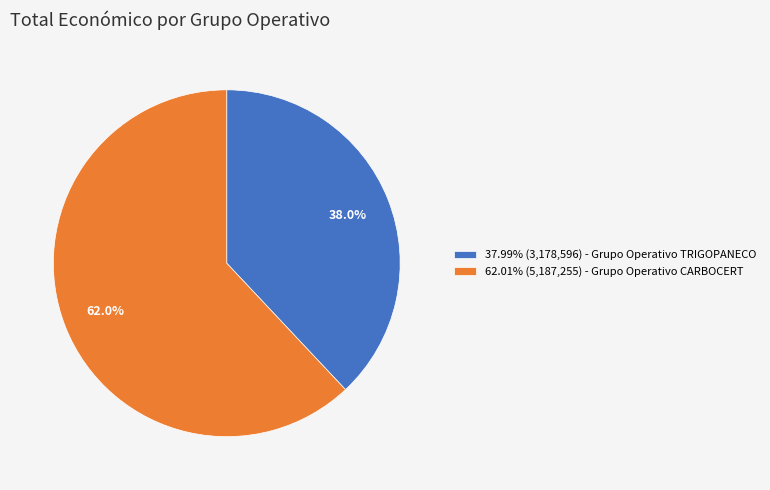

Is there any slice that represents more than half of the pie?

Yes